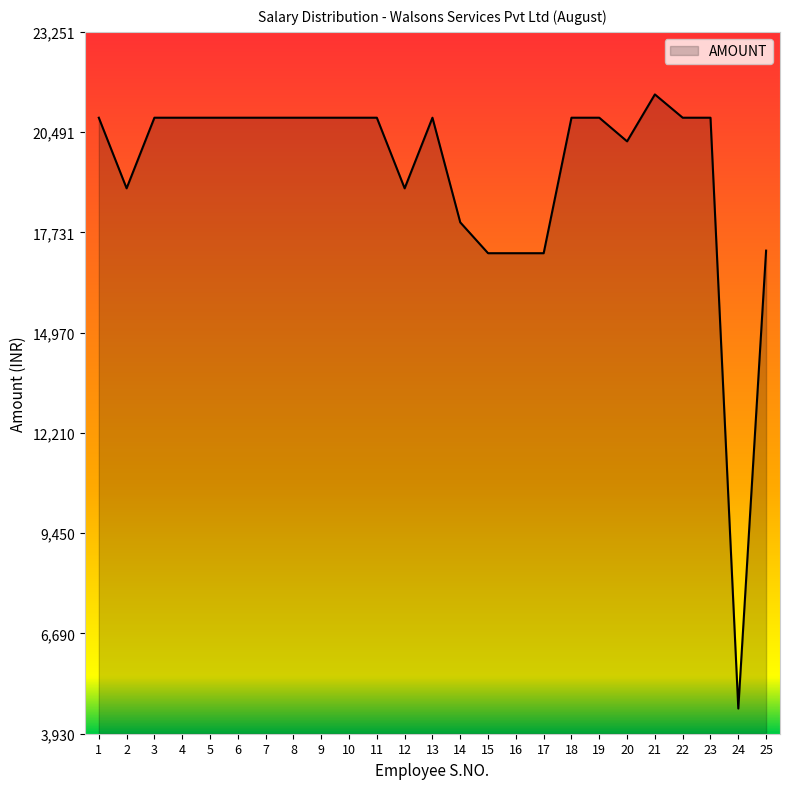

Where is the first local minimum?

2